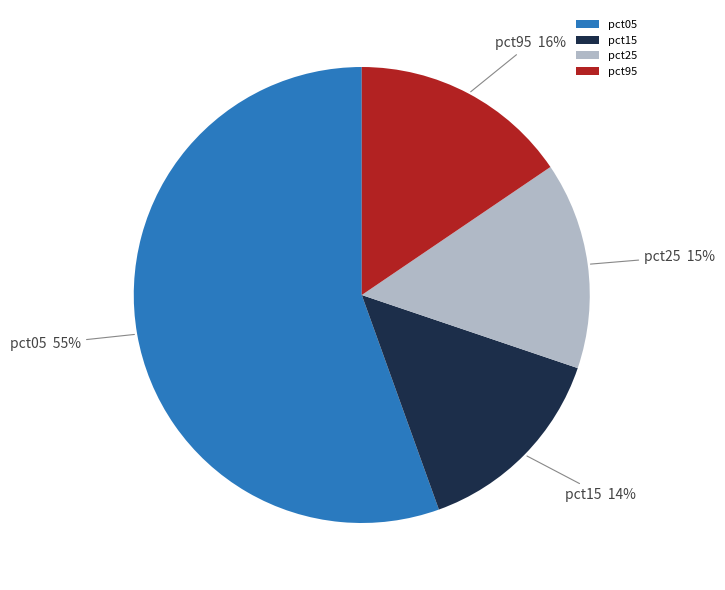

Does pct15 account for over 50% of the chart?

No